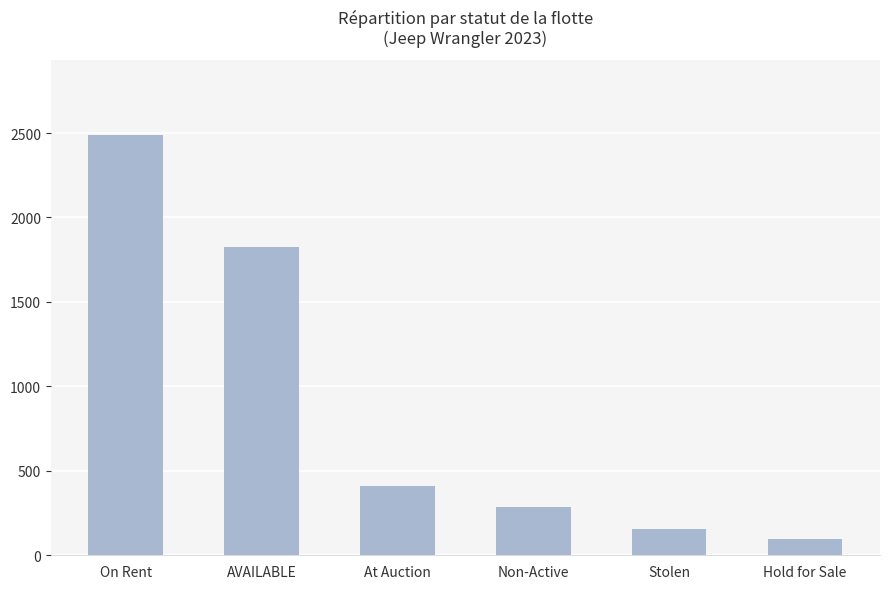

The value at Hold for Sale is 98. True or false?

True